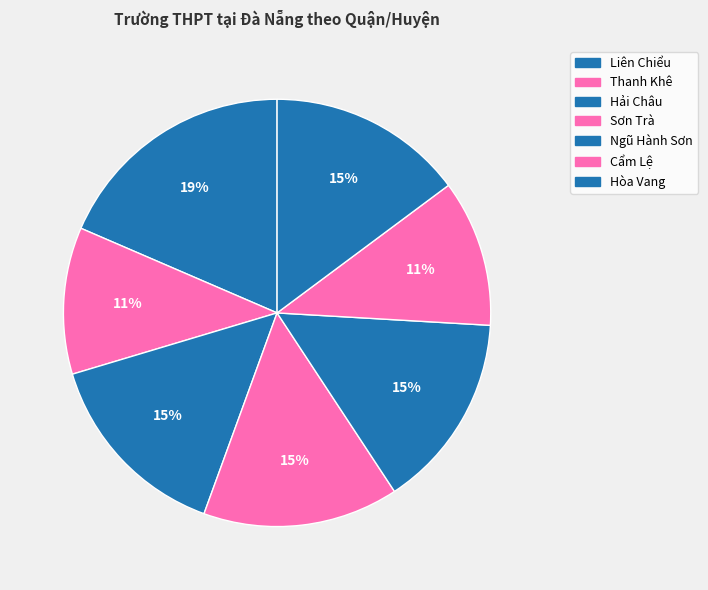

To the nearest percent, what percentage of the pie is Hải Châu?

15%